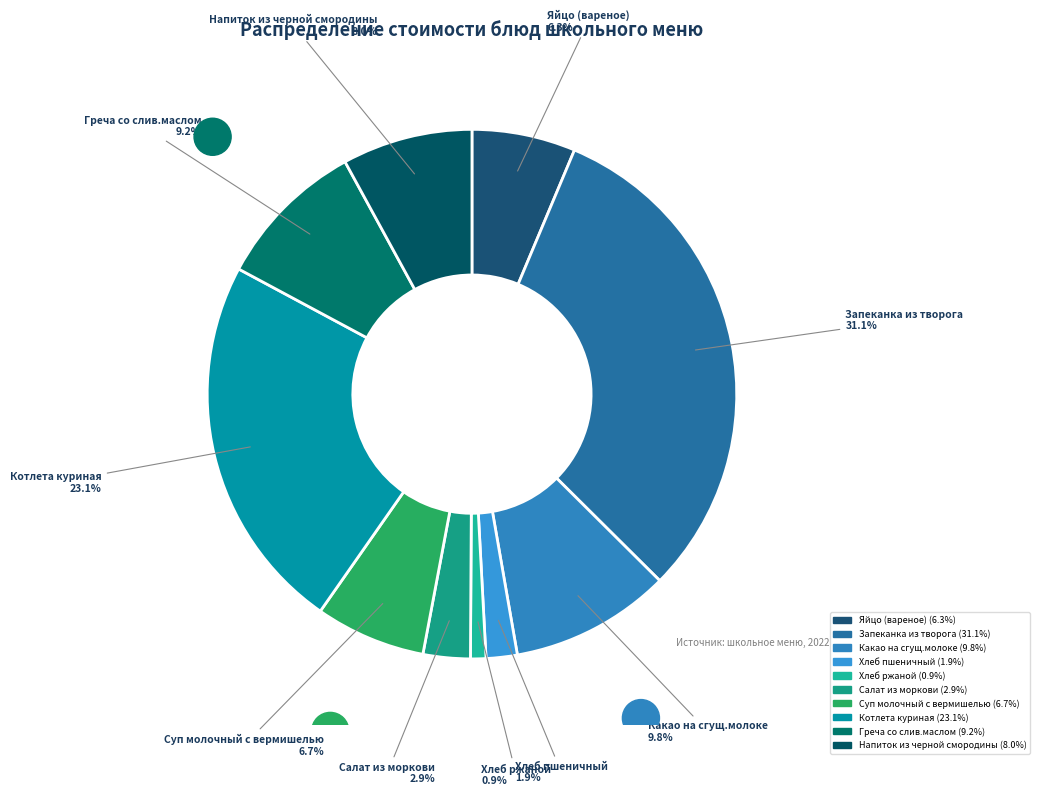

Which slice is the largest?

Запеканка из творога